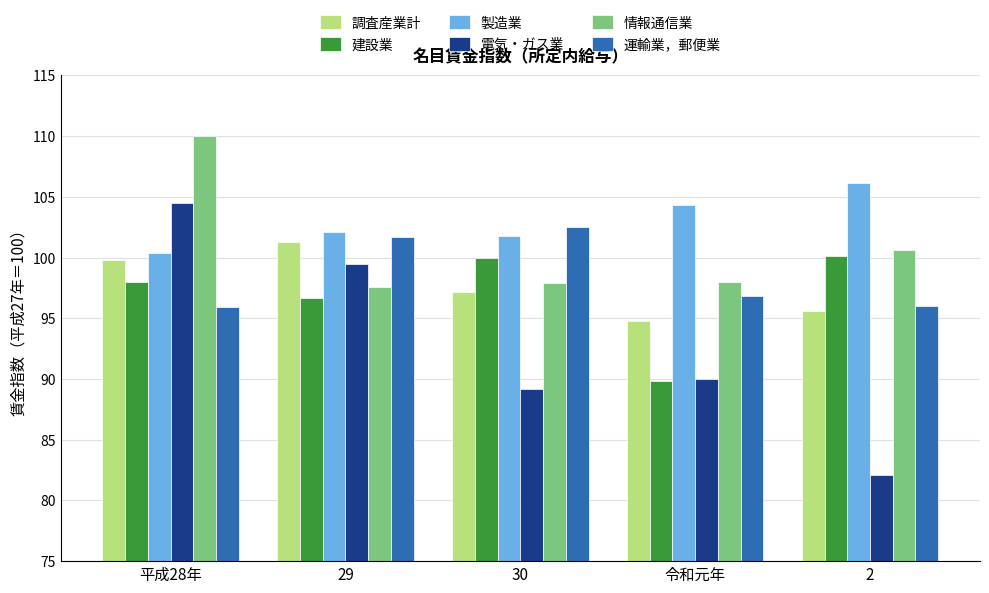

List the series in order of their peak value, lowest first.

建設業, 調査産業計, 運輸業，郵便業, 電気・ガス業, 製造業, 情報通信業